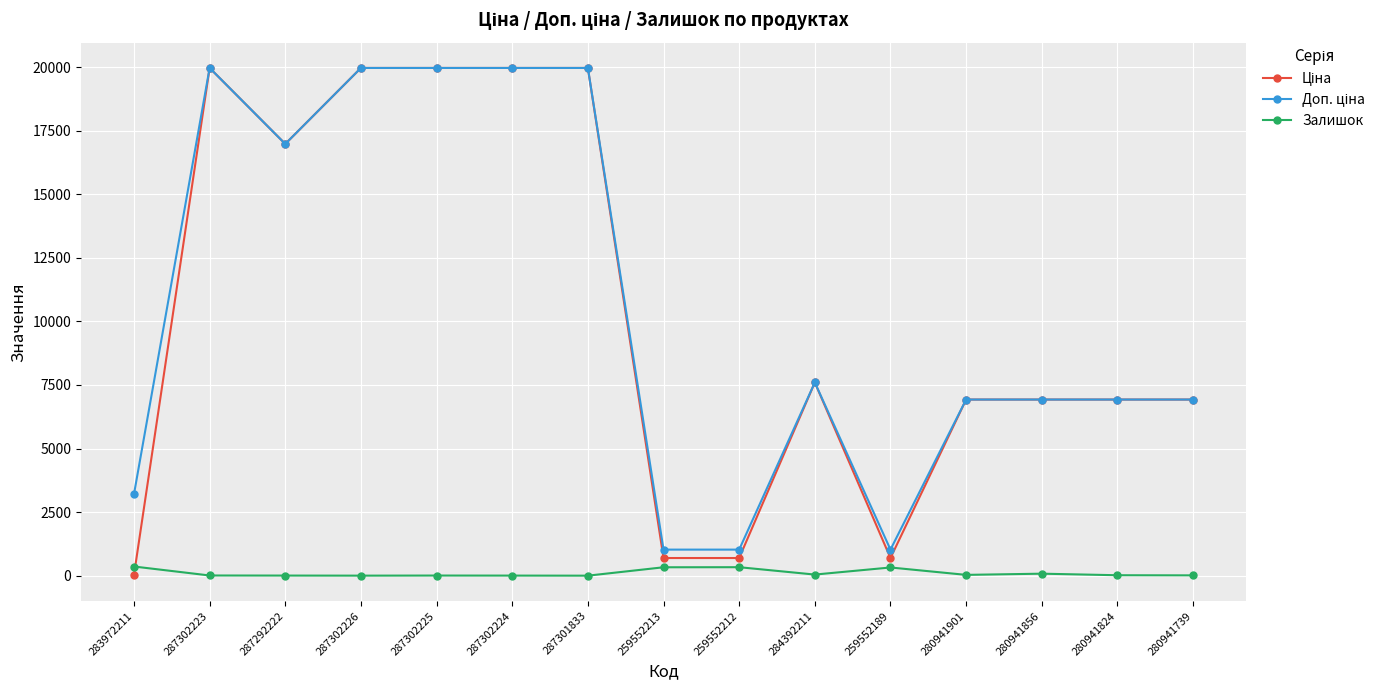

What is the label of the 9th point from the right?

287301833